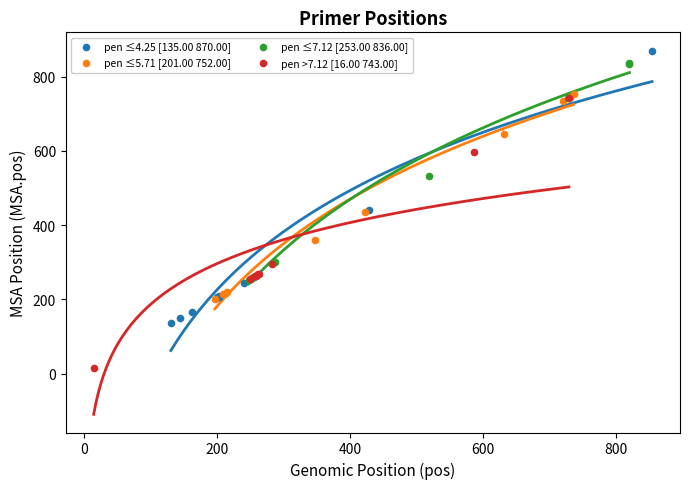

Which series contains the highest Y value?

pen ≤4.25 [135.00 870.00]